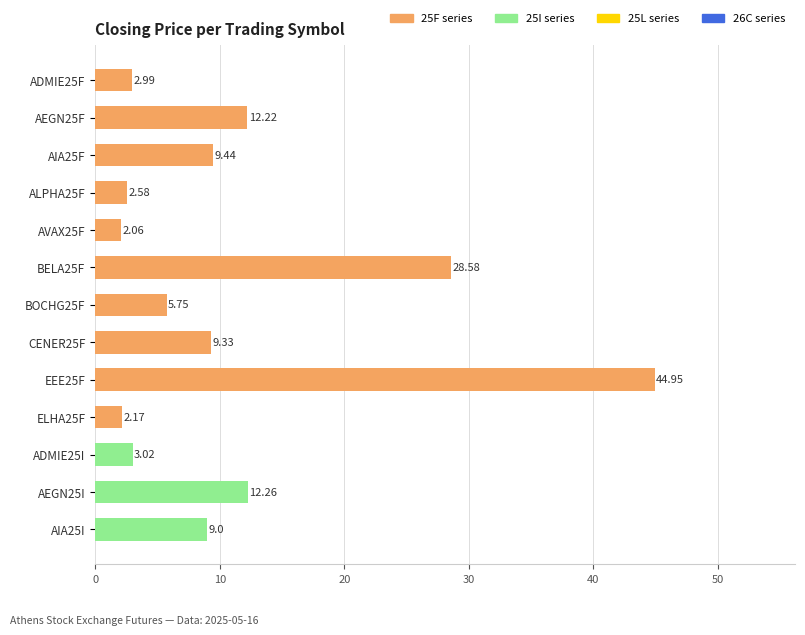

At which category does the chart reach its peak across all series?

EEE25F